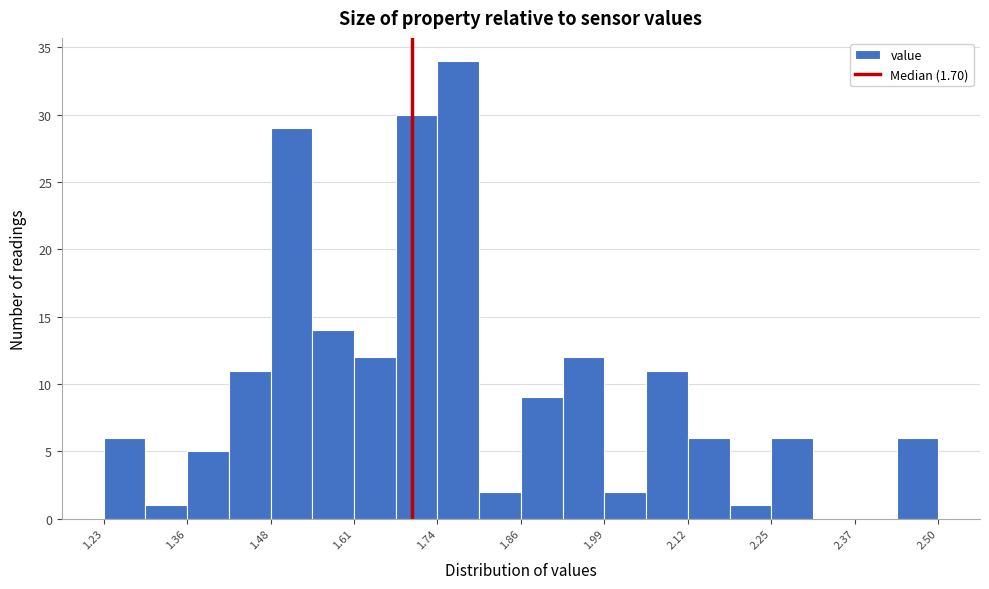

Around what value on the x-axis is the tallest bar? Give the approximate position of its centre, as read against the axis.

1.76